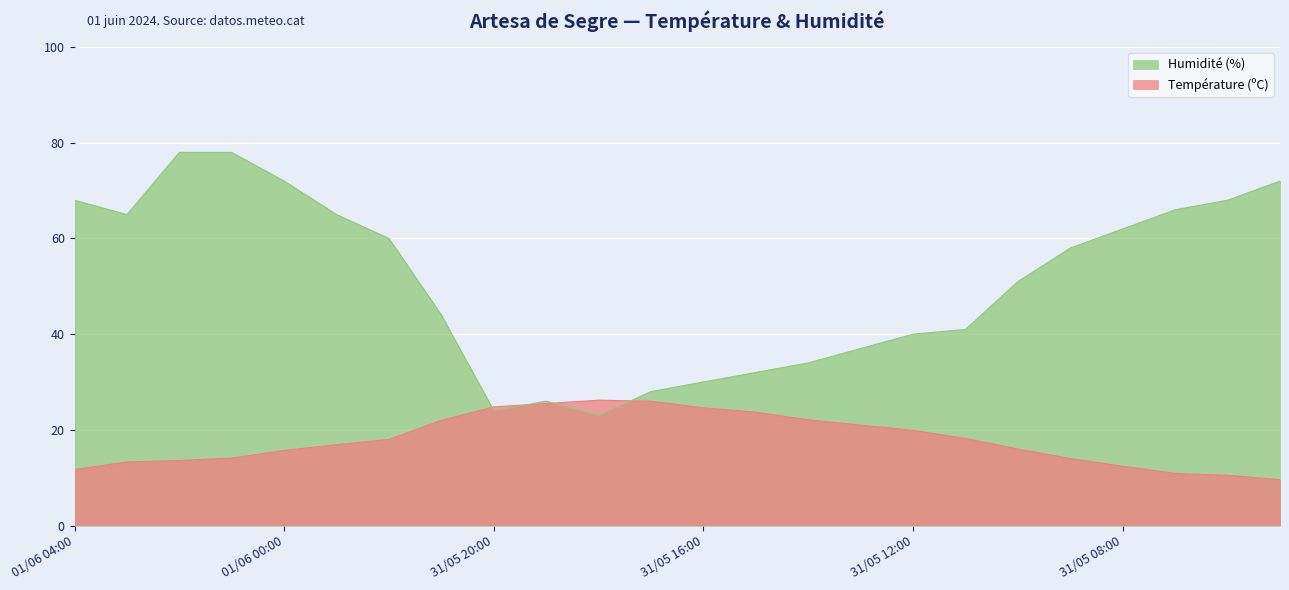

Which category has the lowest value across all series?

31/05 05:00